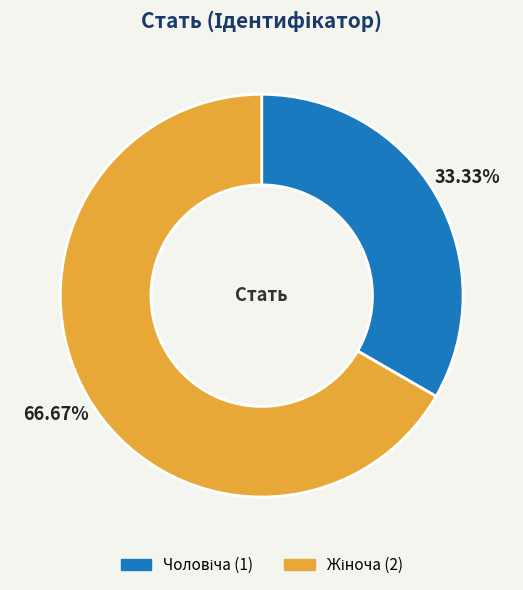

To the nearest percent, what is the average slice percentage?

50%